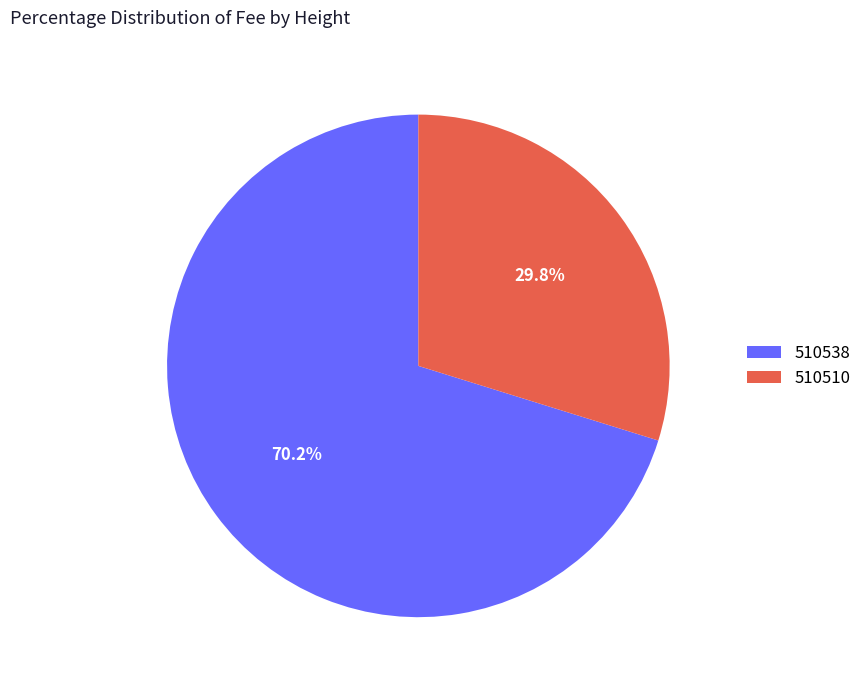

Which slice is the largest?

510538